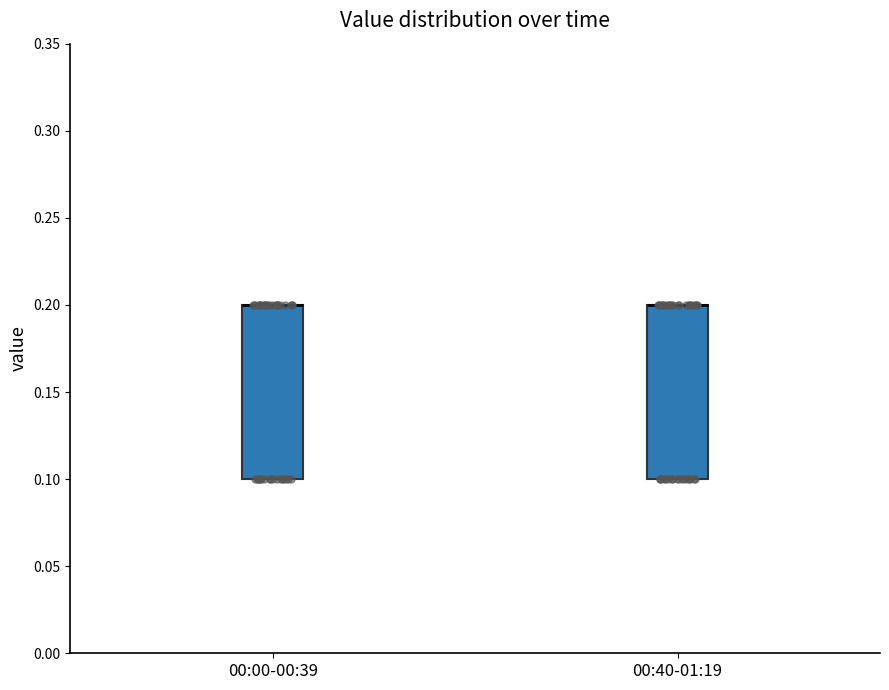

Where is the upper edge of the box for 00:00-00:39 on the y-axis? The values are not printed on the chart, so give them approximately, as read against the axis.

0.2